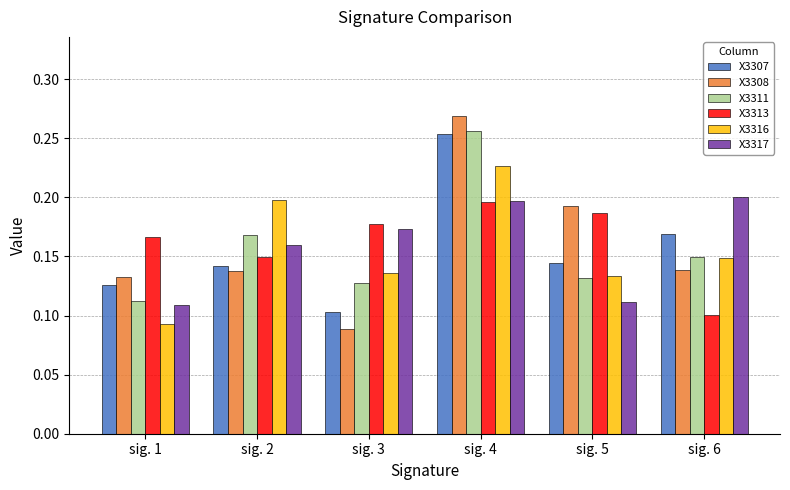

What is the total value across all series at sig. 4?

1.4